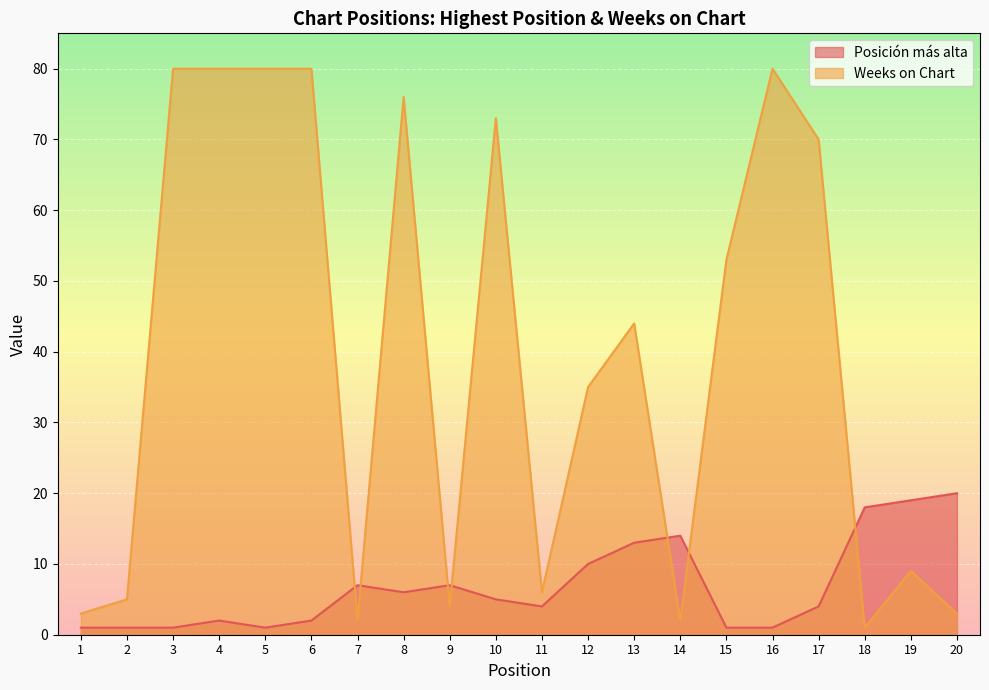

Which series has the largest range (max minus min)?

Weeks on Chart